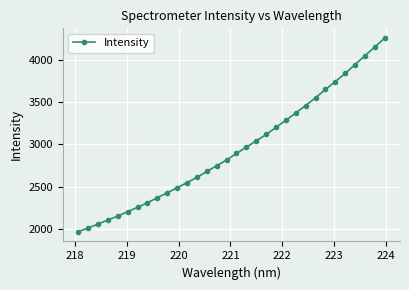

What is the average value?

2945.6